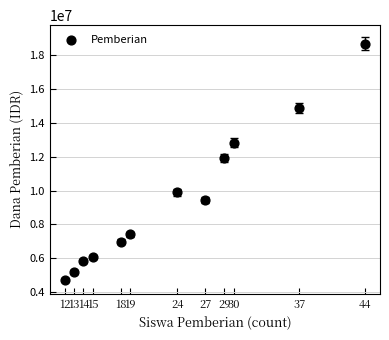

What is the range of X values (max minus min)?

32